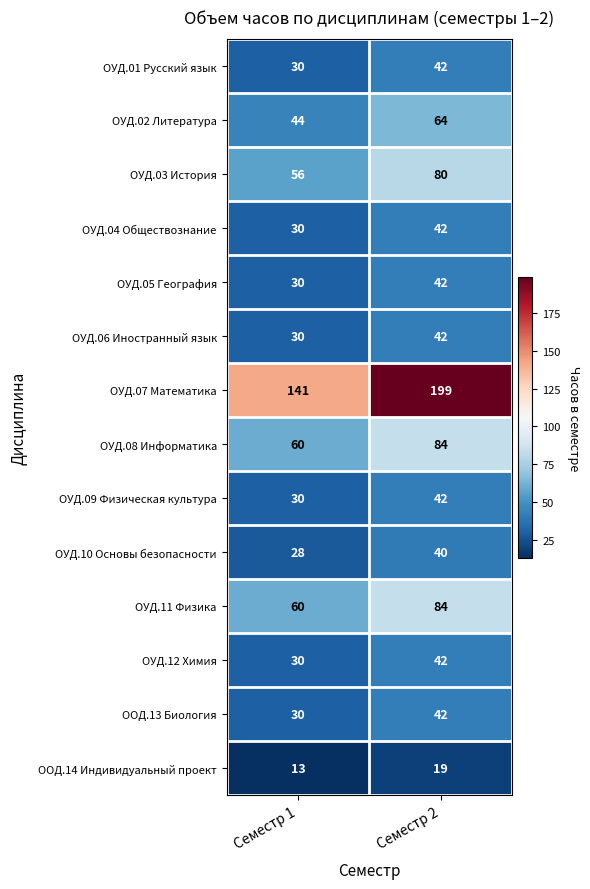

What is the difference between the highest and lowest values at Семестр 2?

180